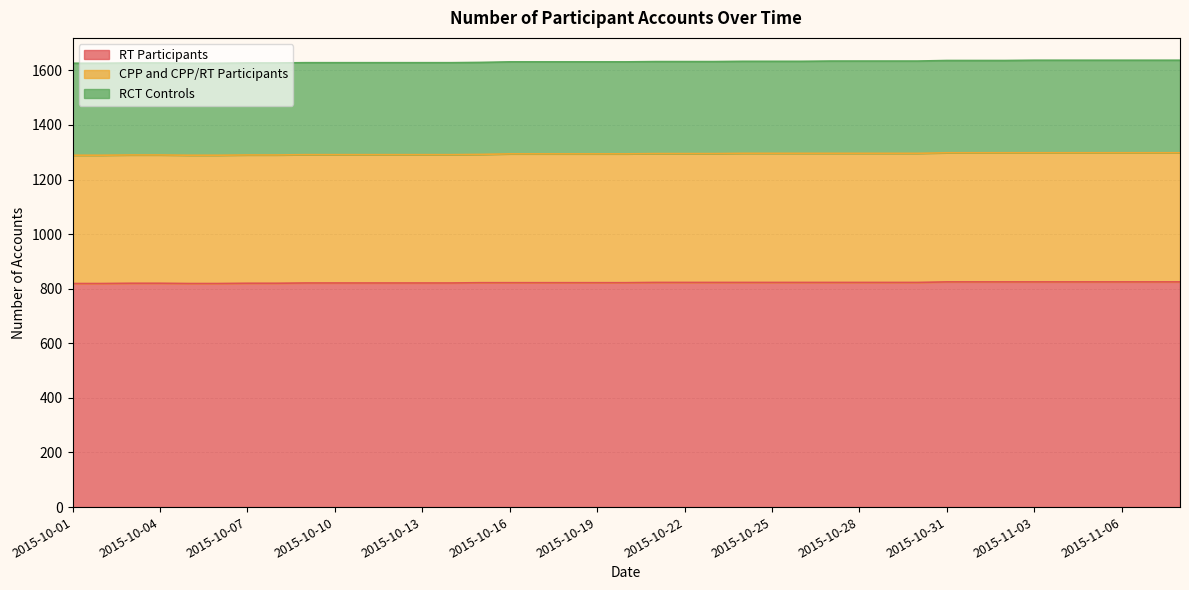

At 2015-10-29, list the series in order from smallest to largest.

RCT Controls, CPP and CPP/RT Participants, RT Participants